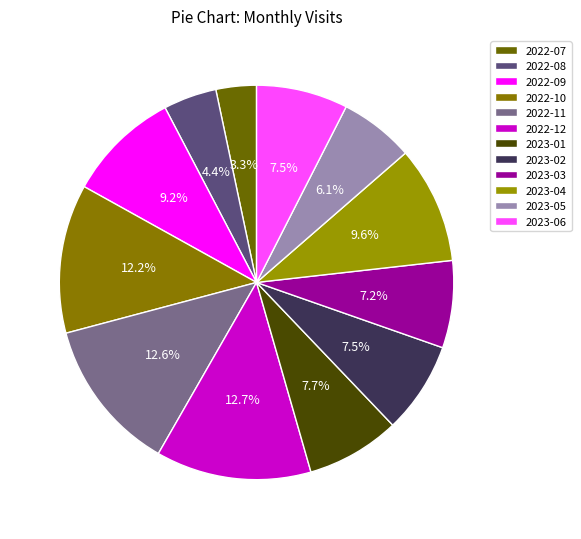

Does any single category account for the majority?

No